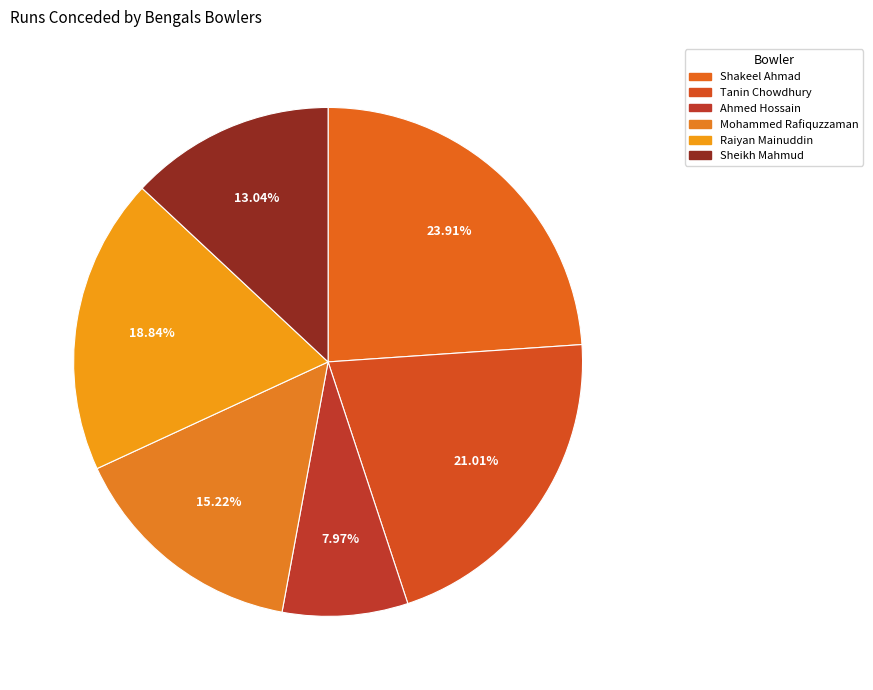

Which slice is the largest?

Shakeel Ahmad